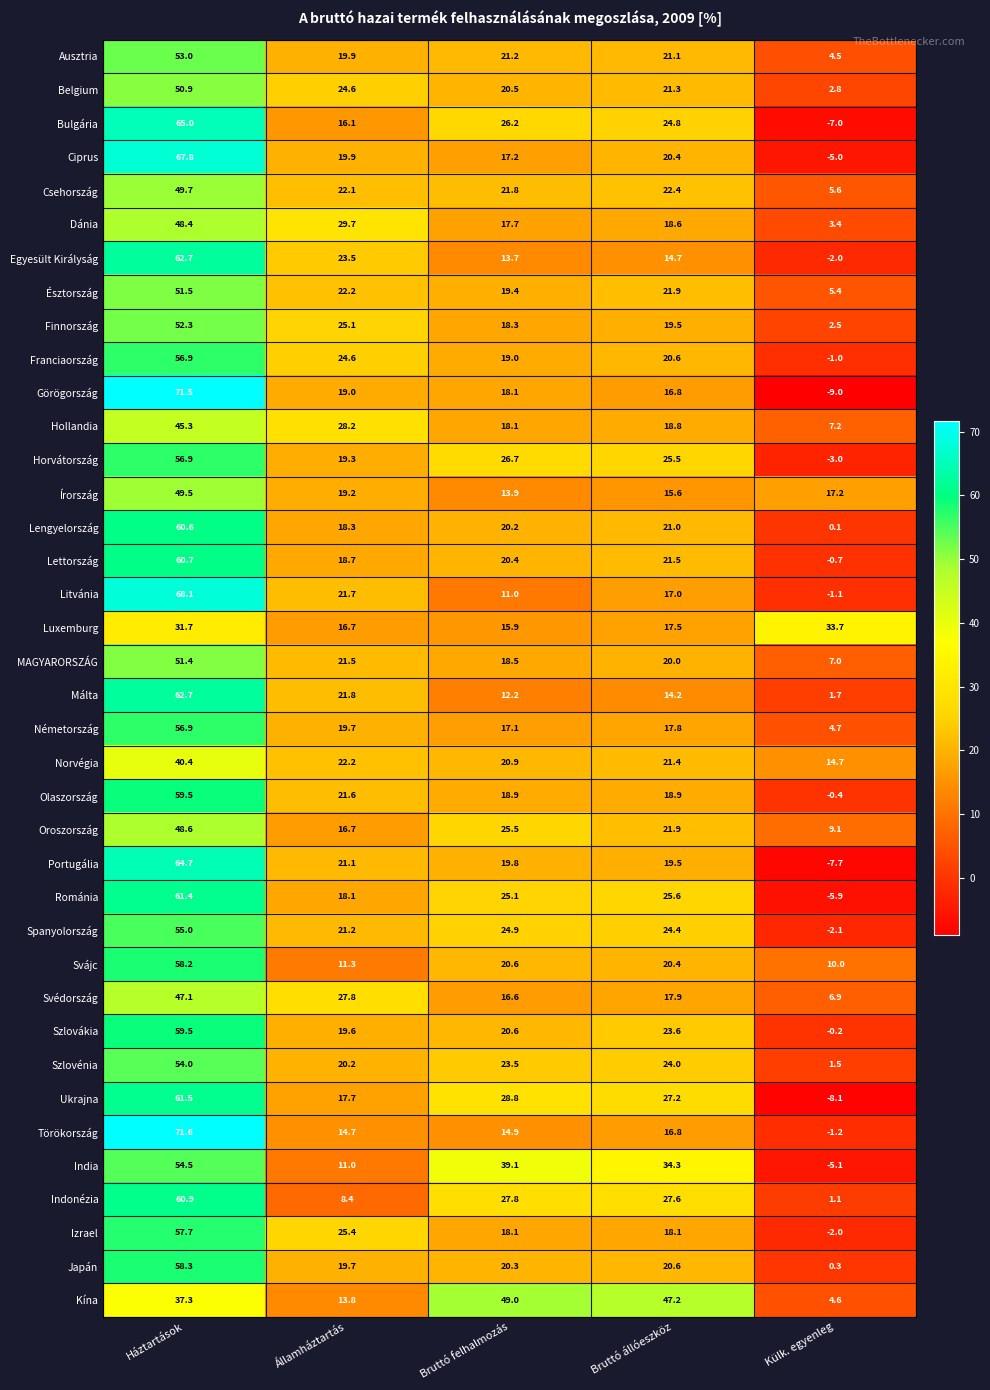

At how many categories does at least one series exceed 64?

1